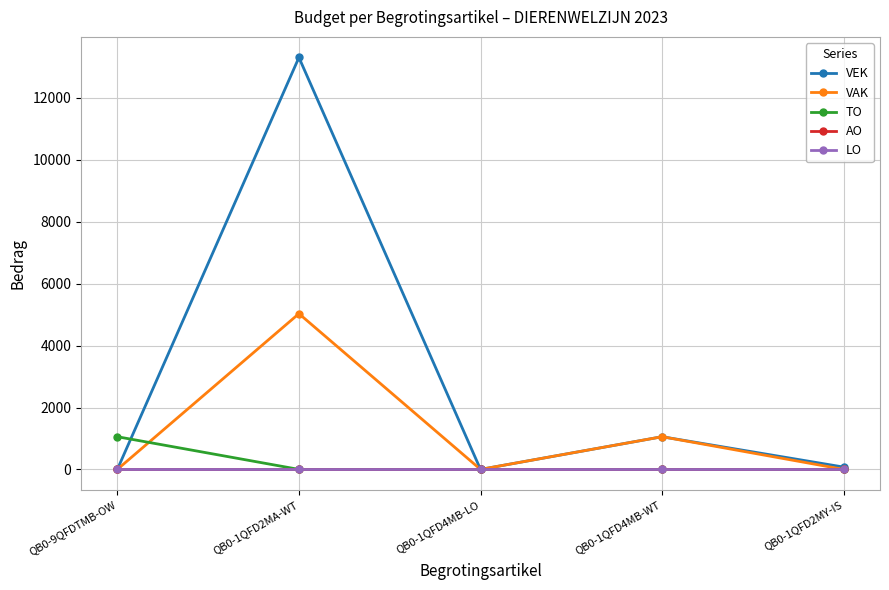

Is this an area chart (filled region under the line)?

No